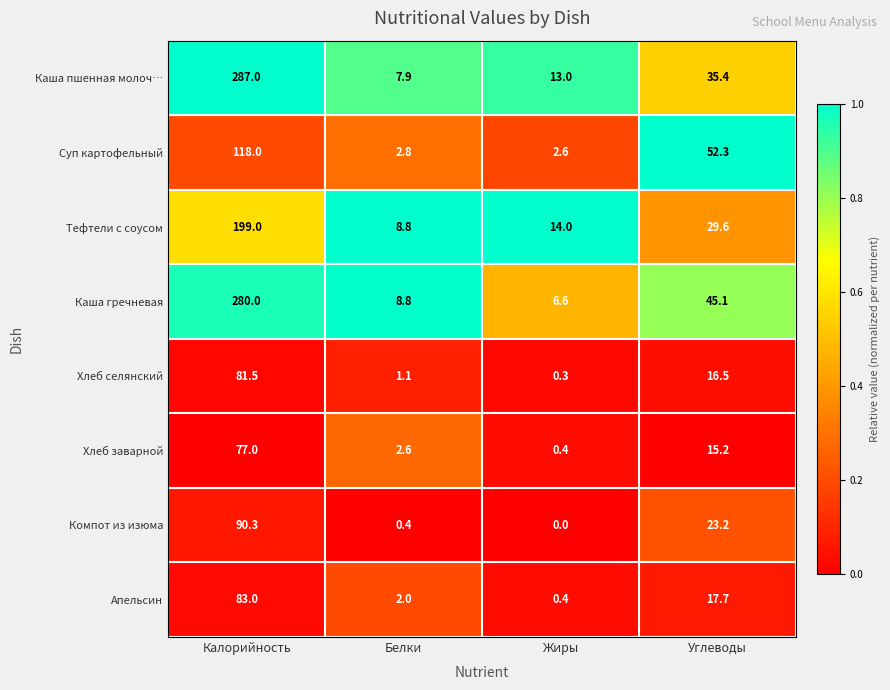

What is the difference between the maximum and minimum values in the Каша пшенная молоч… series?

279.1